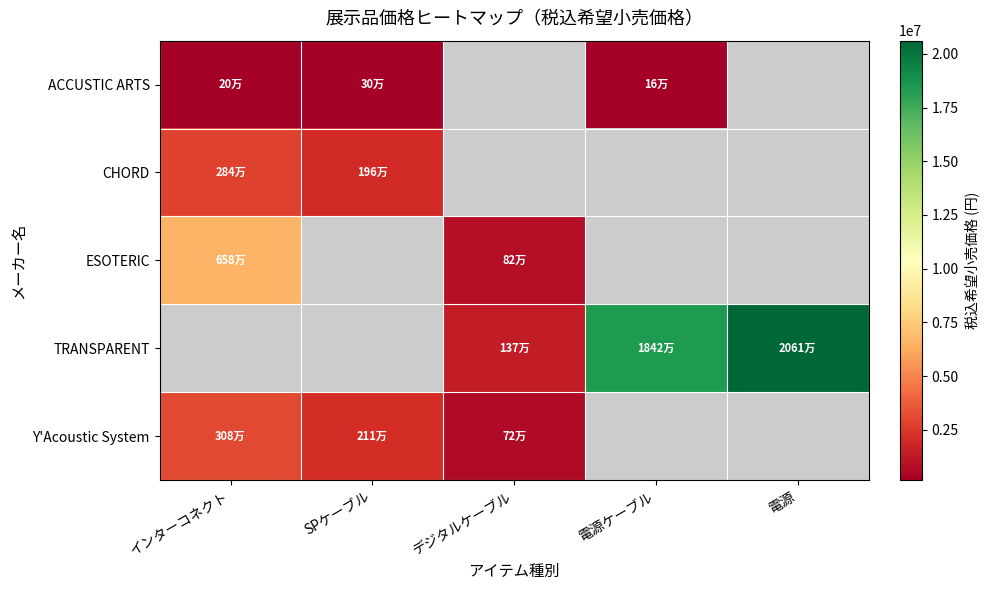

What is the difference between the TRANSPARENT values at 電源 and 電源ケーブル?

2191200.0